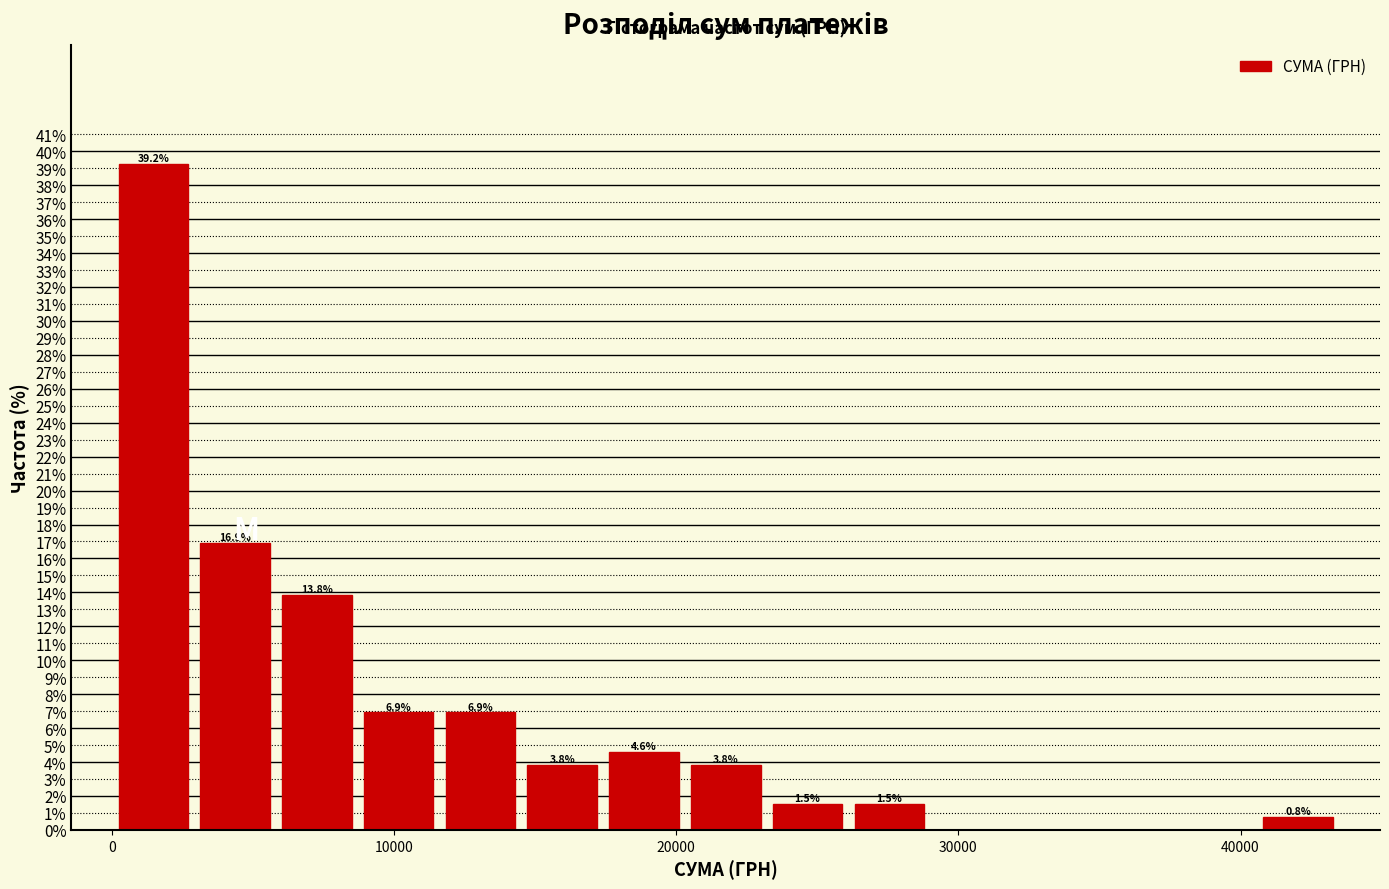

Read against the x-axis, roughly where is the centre of the tallest bar?

1000